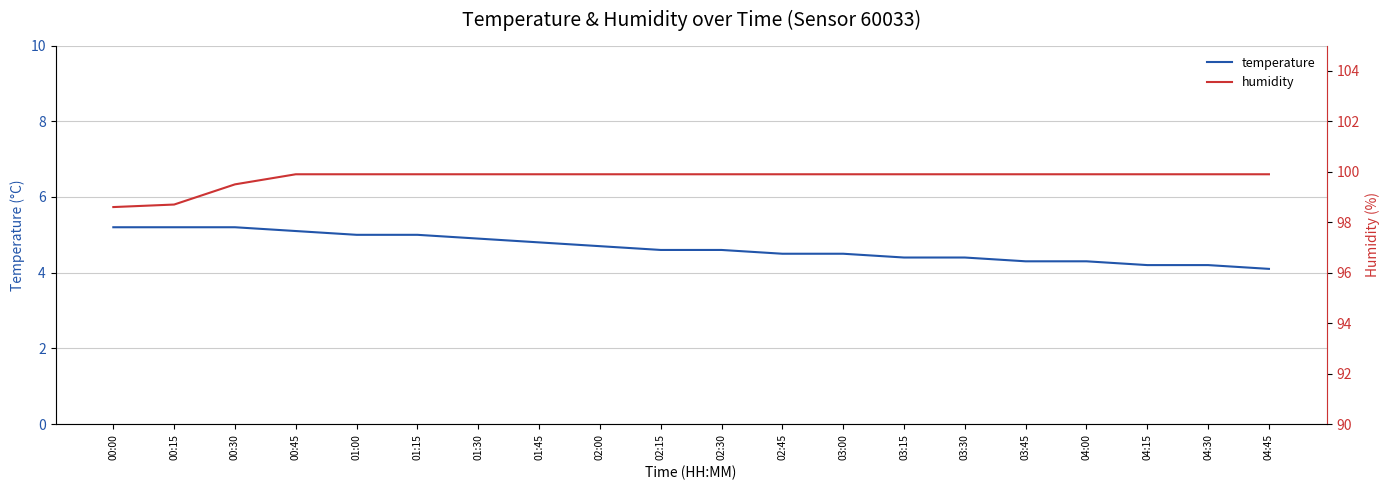

True or false: temperature and humidity intersect in this chart.

False